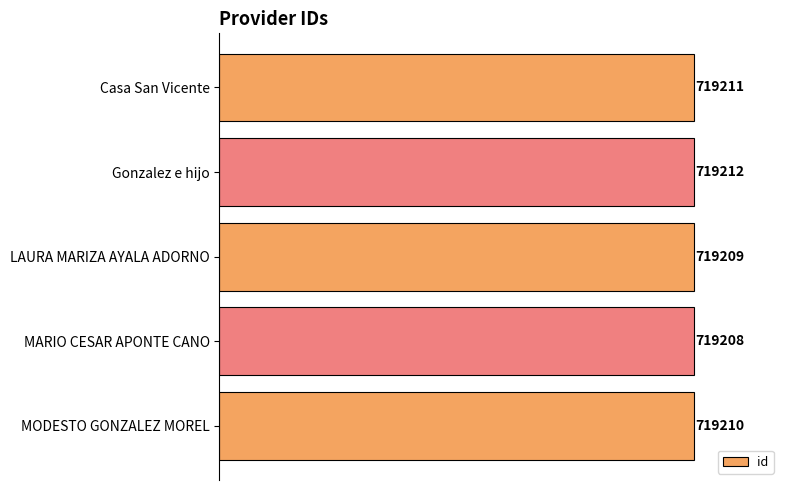

How many values are between 719209 and 719211?

3